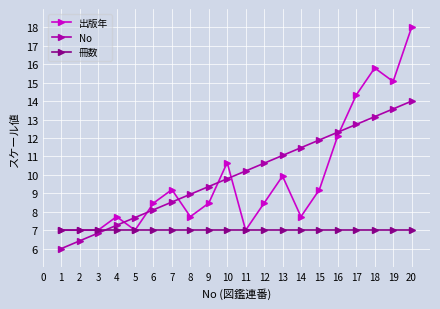

How many data points does each series have?

20